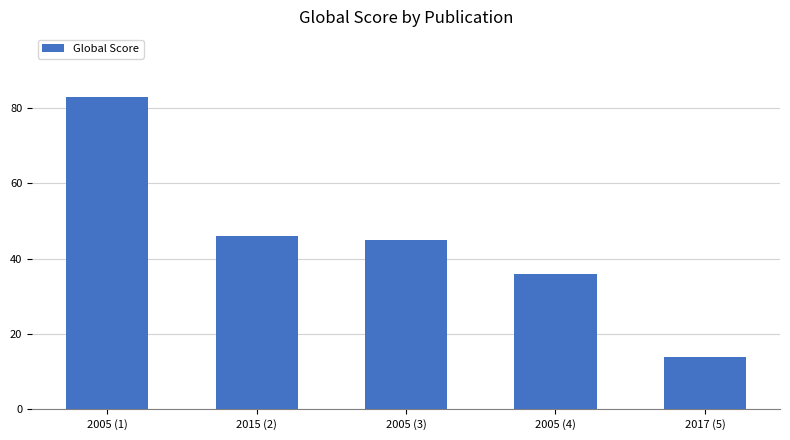

What is the label of the 1st bar from the right?

2017 (5)